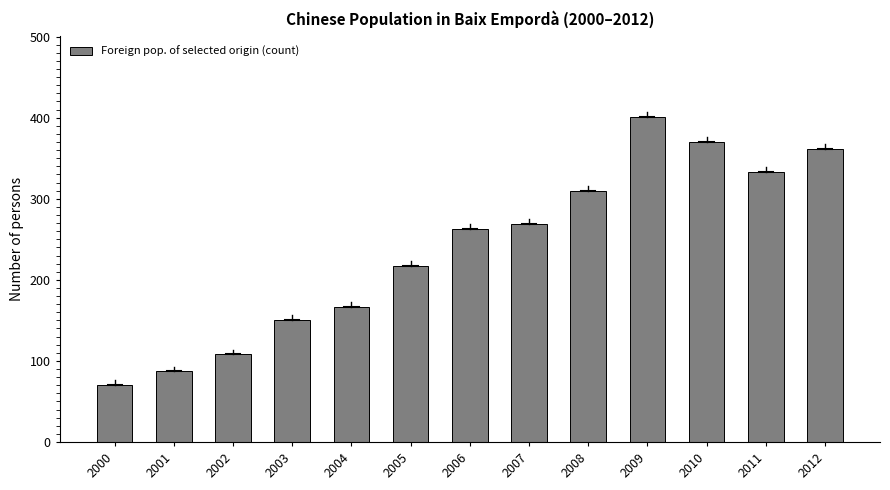

The chart shows a value of 87 at 2001. True or false?

True